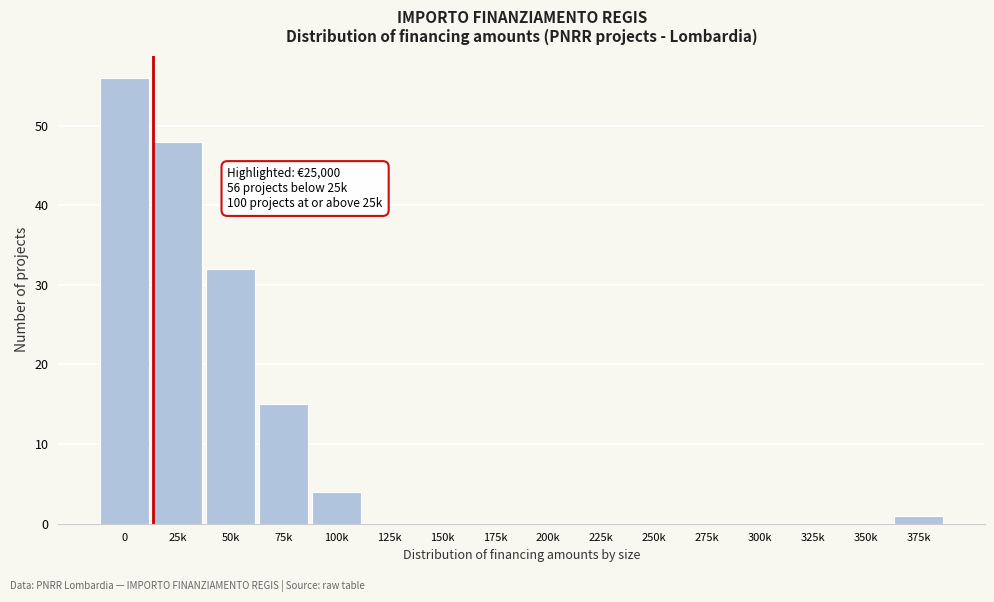

Reading left to right, extract all data points from this chart.

0=56	25k=48	50k=32	75k=15	100k=4	125k=0	150k=0	175k=0	200k=0	225k=0	250k=0	275k=0	300k=0	325k=0	350k=0	375k=1